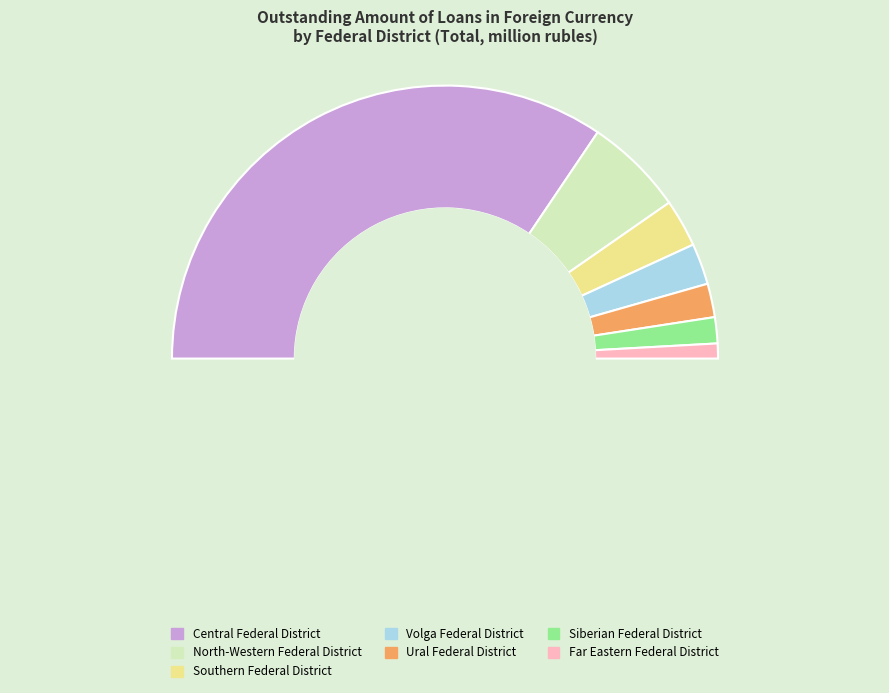

How many segments does this pie chart have?

8